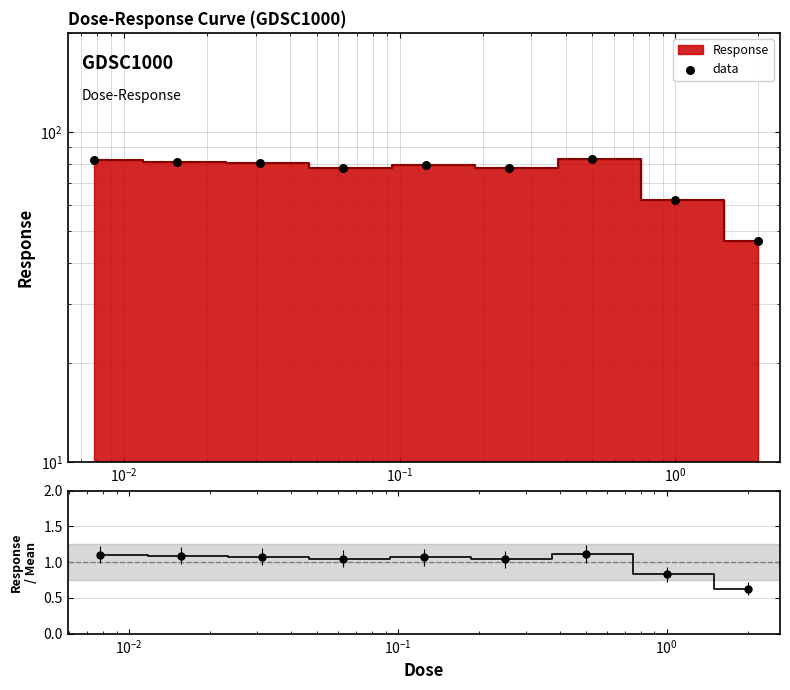

Which series reaches the maximum Y coordinate?

data